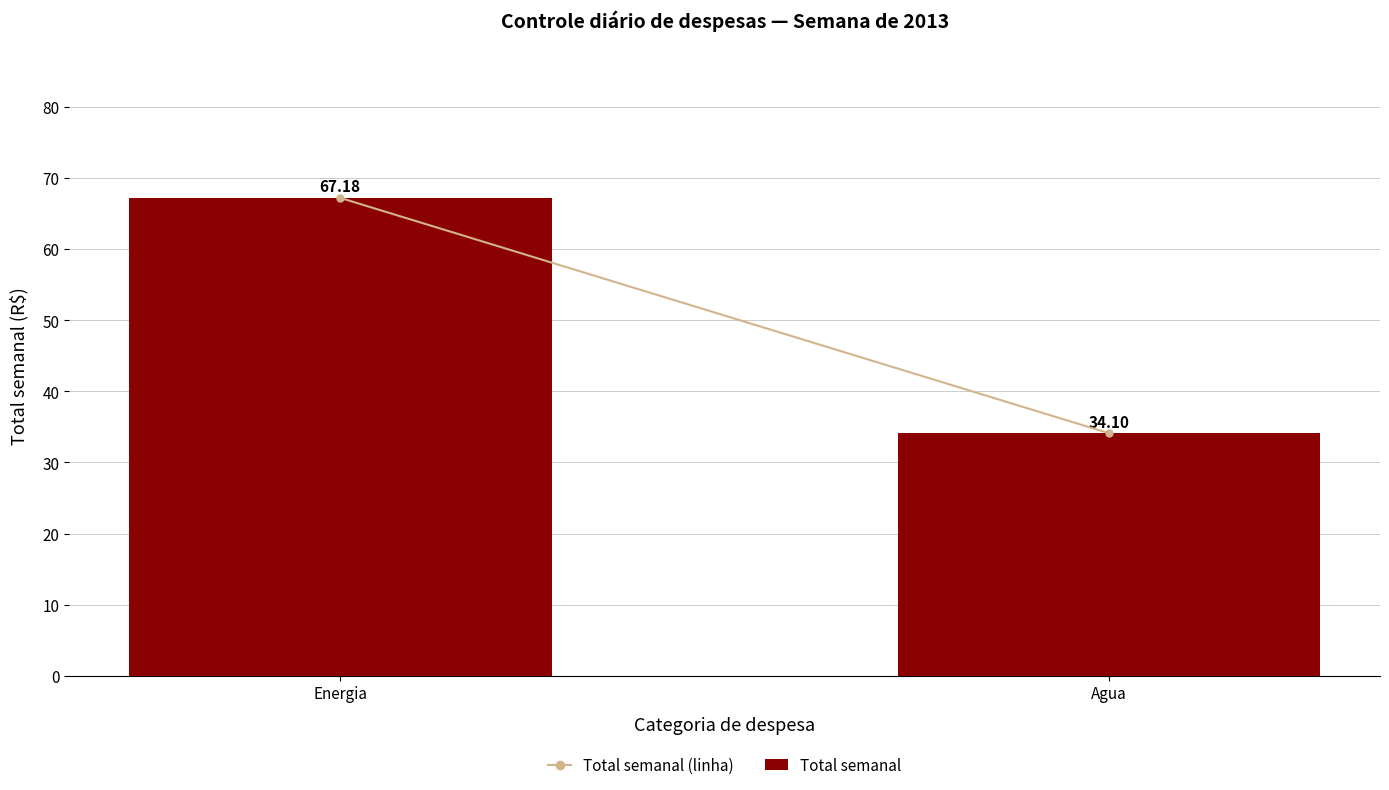

What is the label of the 2nd bar from the left?

Agua